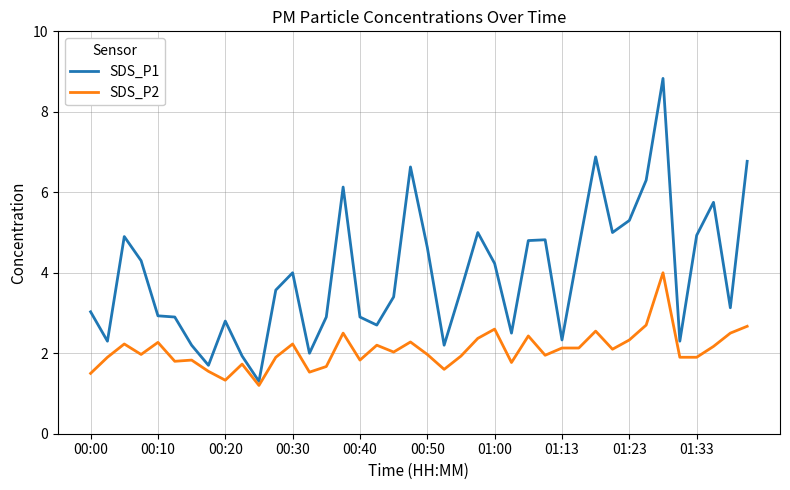

What is the minimum value for SDS_P2?

1.2